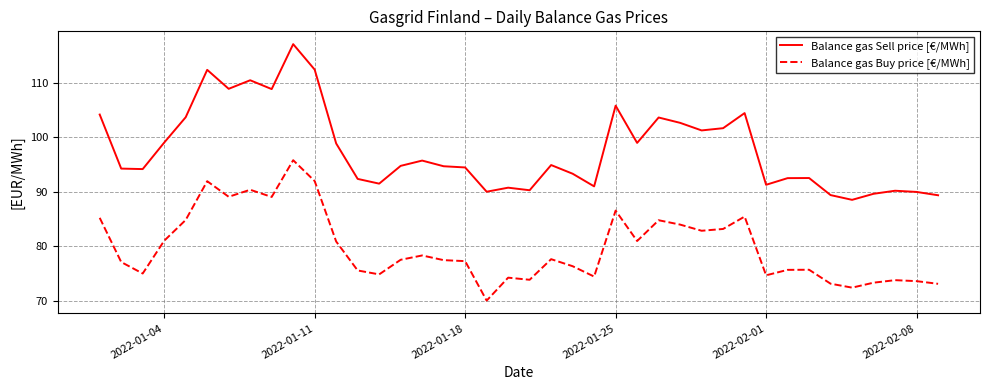

Which series has the largest total across all categories?

Balance gas Sell price [€/MWh]